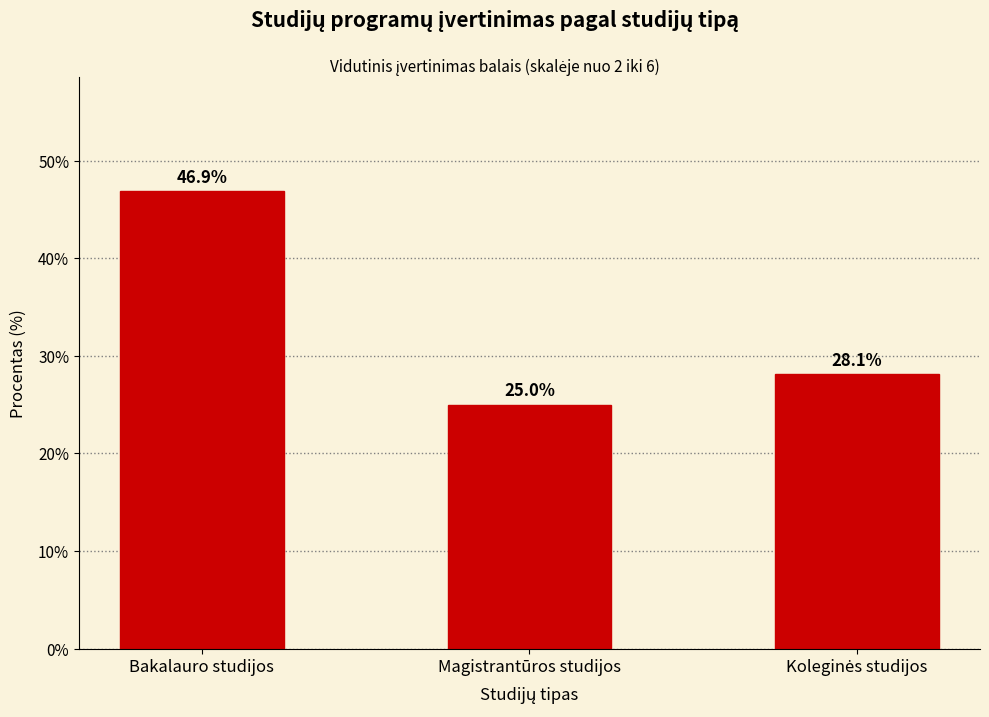

What is the label of the 1st bar from the left?

Bakalauro studijos